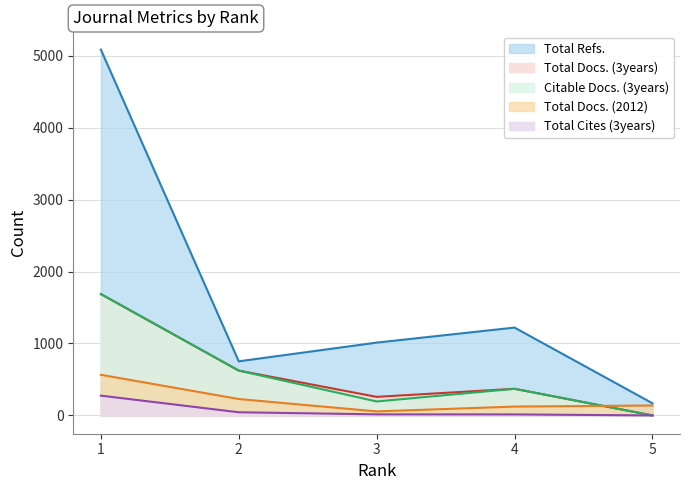

Between which two adjacent categories do Citable Docs. (3years) and Total Docs. (2012) first intersect?

4 and 5